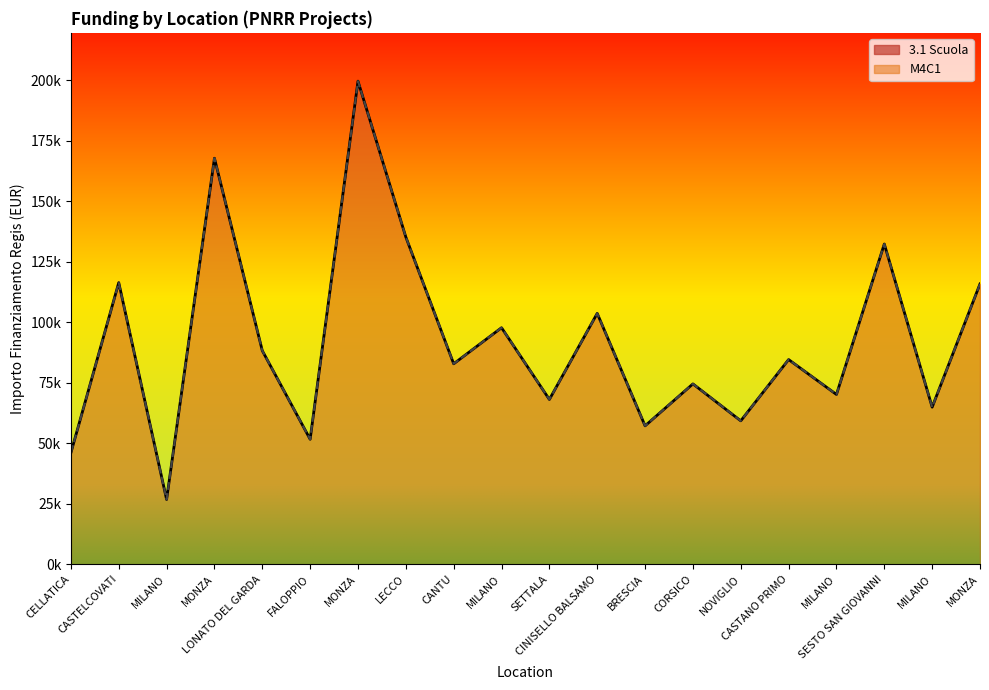

Does the chart display data point markers on the line(s)?

No